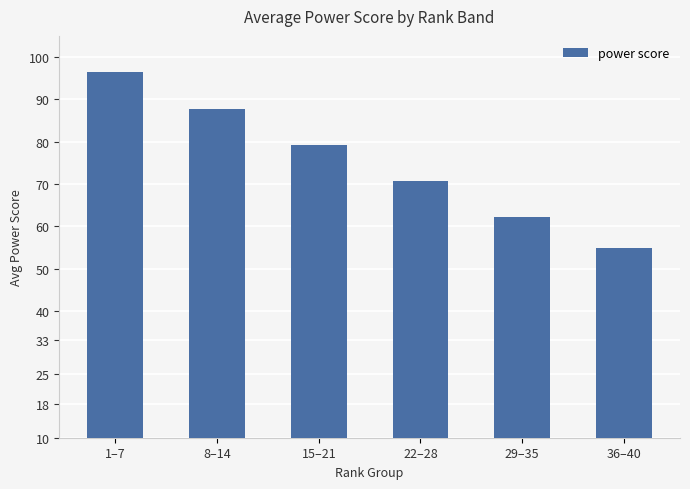

Reading left to right, transcribe all the data shown in this chart.

96.4	87.7	79.3	70.7	62.3	54.8